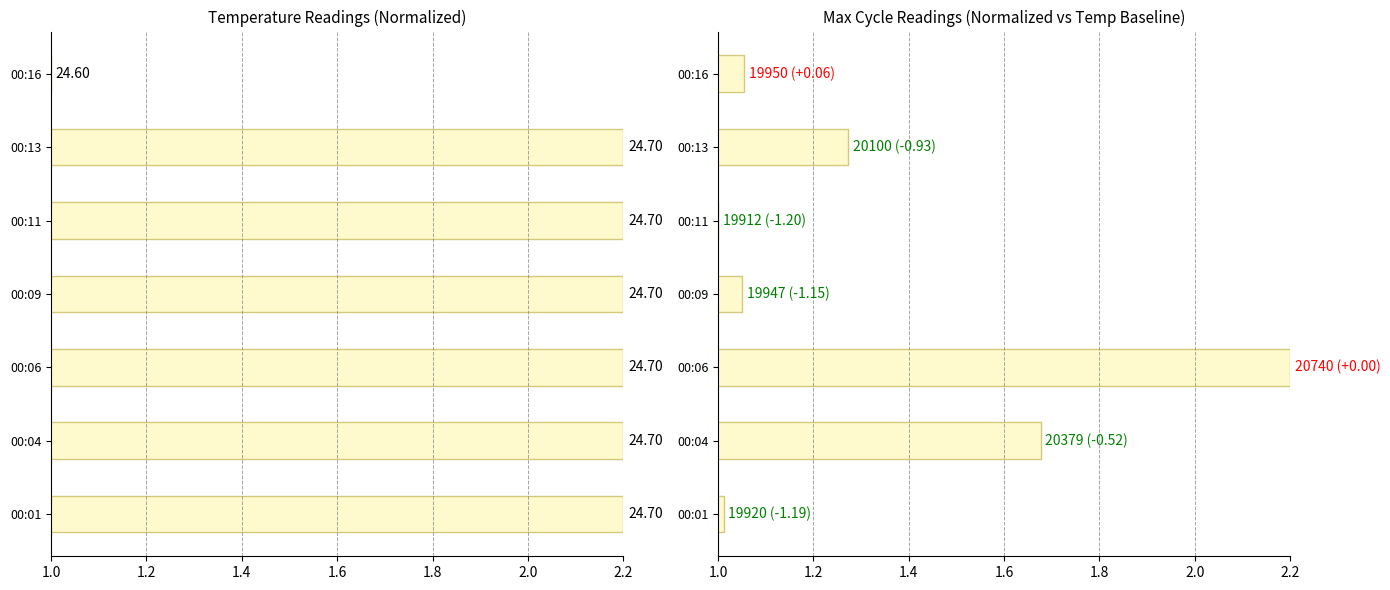

What is the value of the Max_cycle bar at the 2nd from the left?

1.7